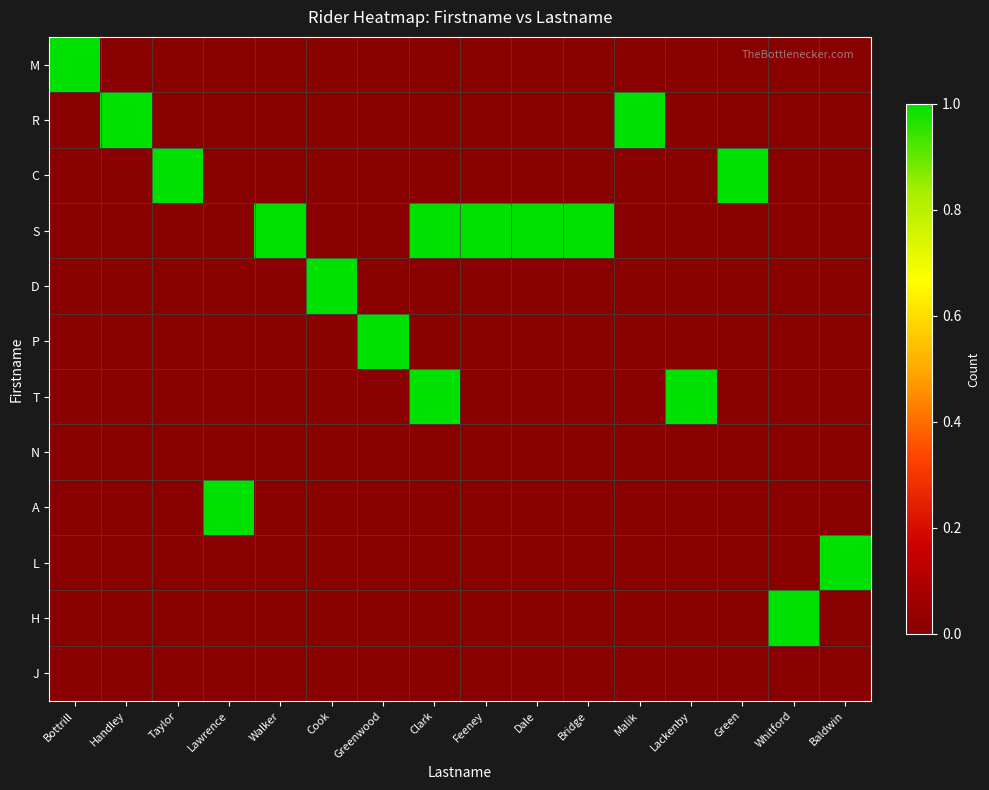

At how many categories does at least one series exceed 0?

16